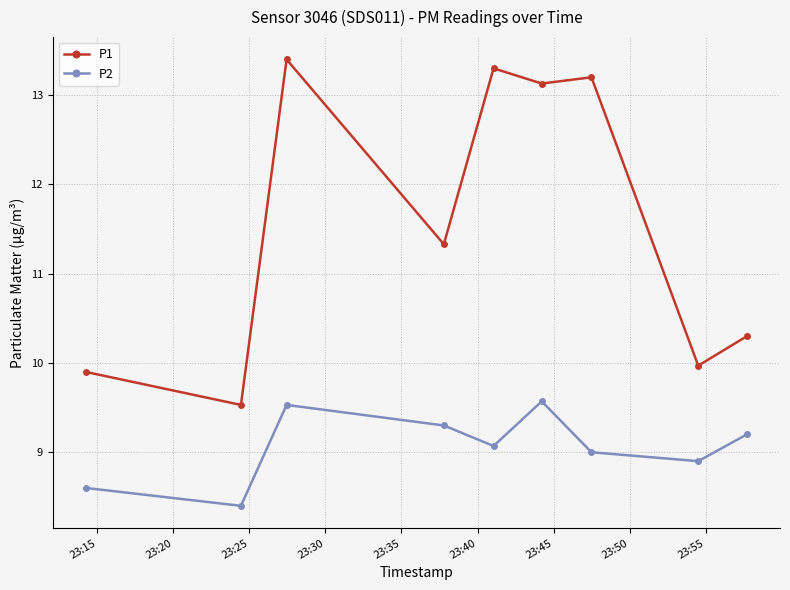

True or false: P1 and P2 intersect in this chart.

False